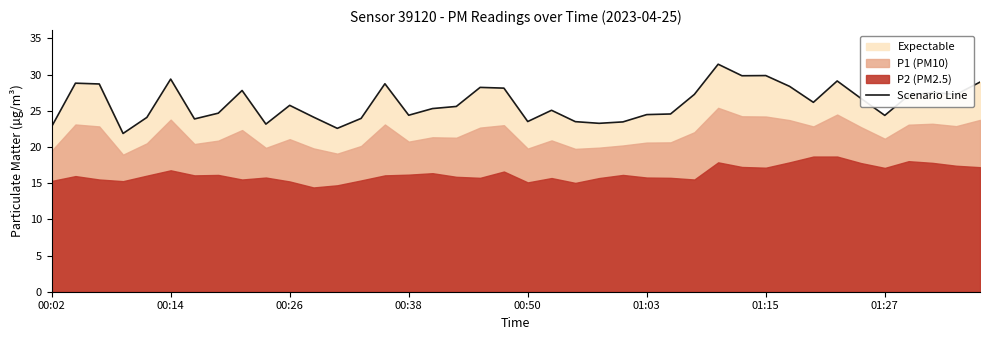

What position from the left is 12?

13